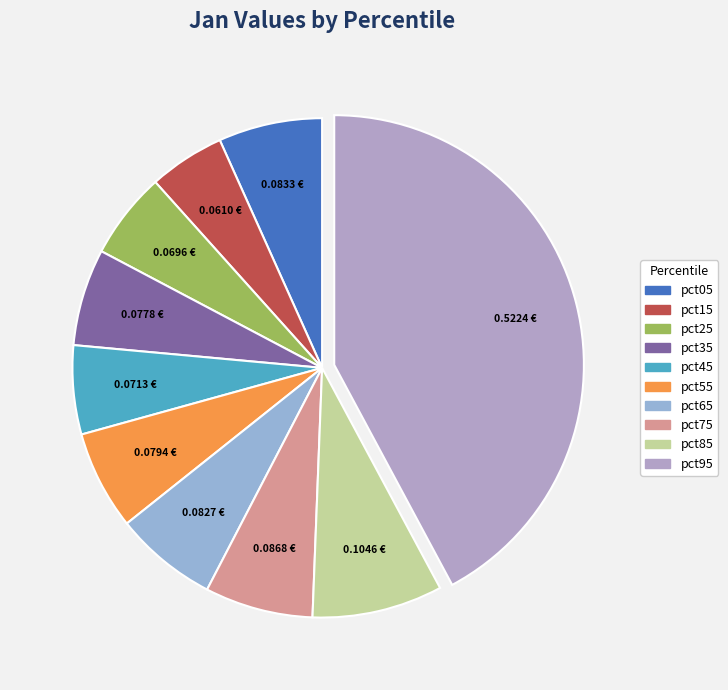

Count the number of slices in the pie.

10